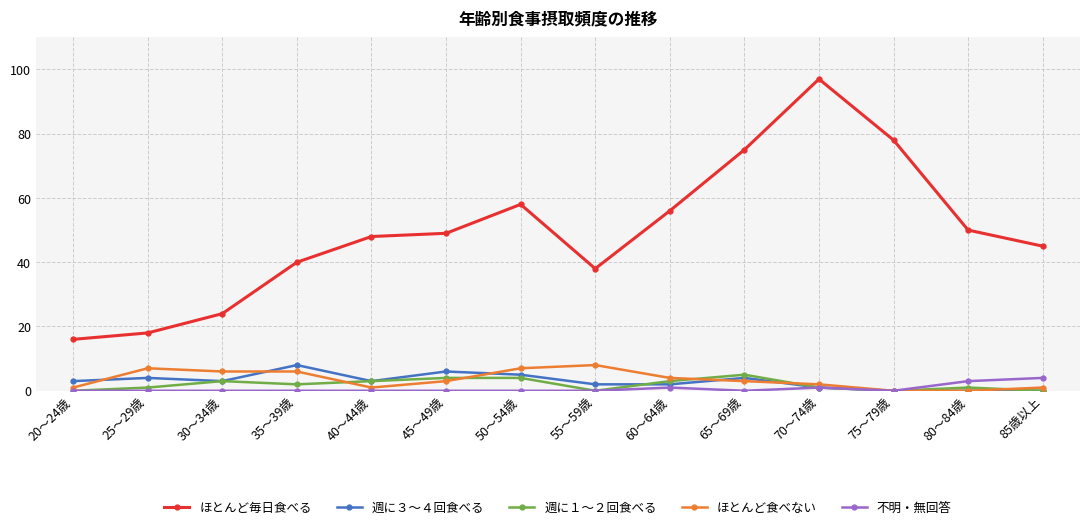

Is it true that 週に１～２回食べる equals 1 at 70～74歳?

True